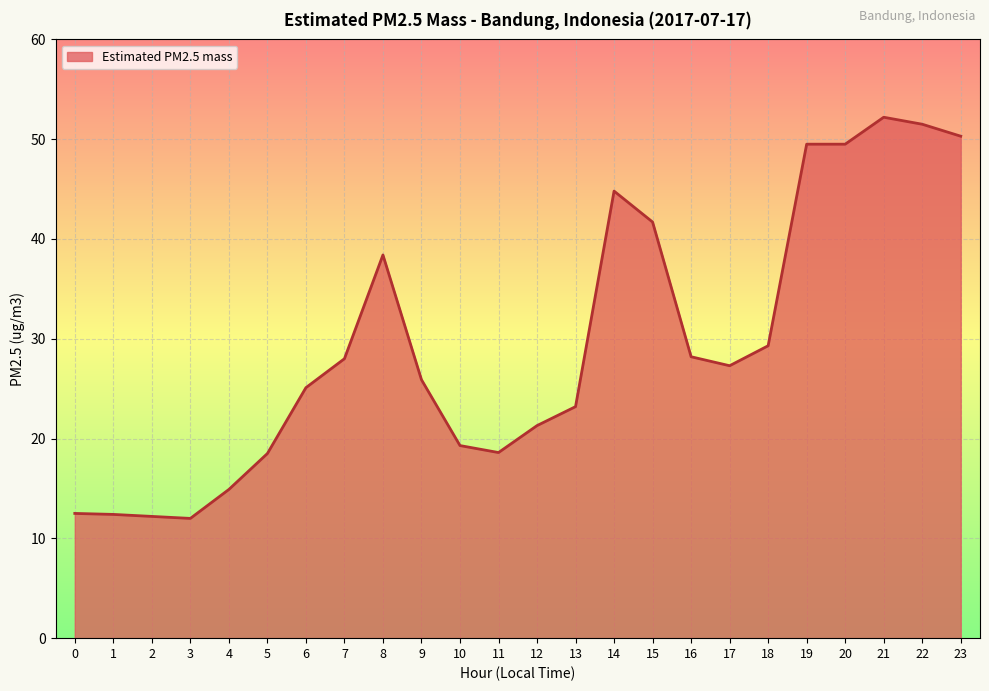

What is the difference between the values at 18 and 20?

20.2